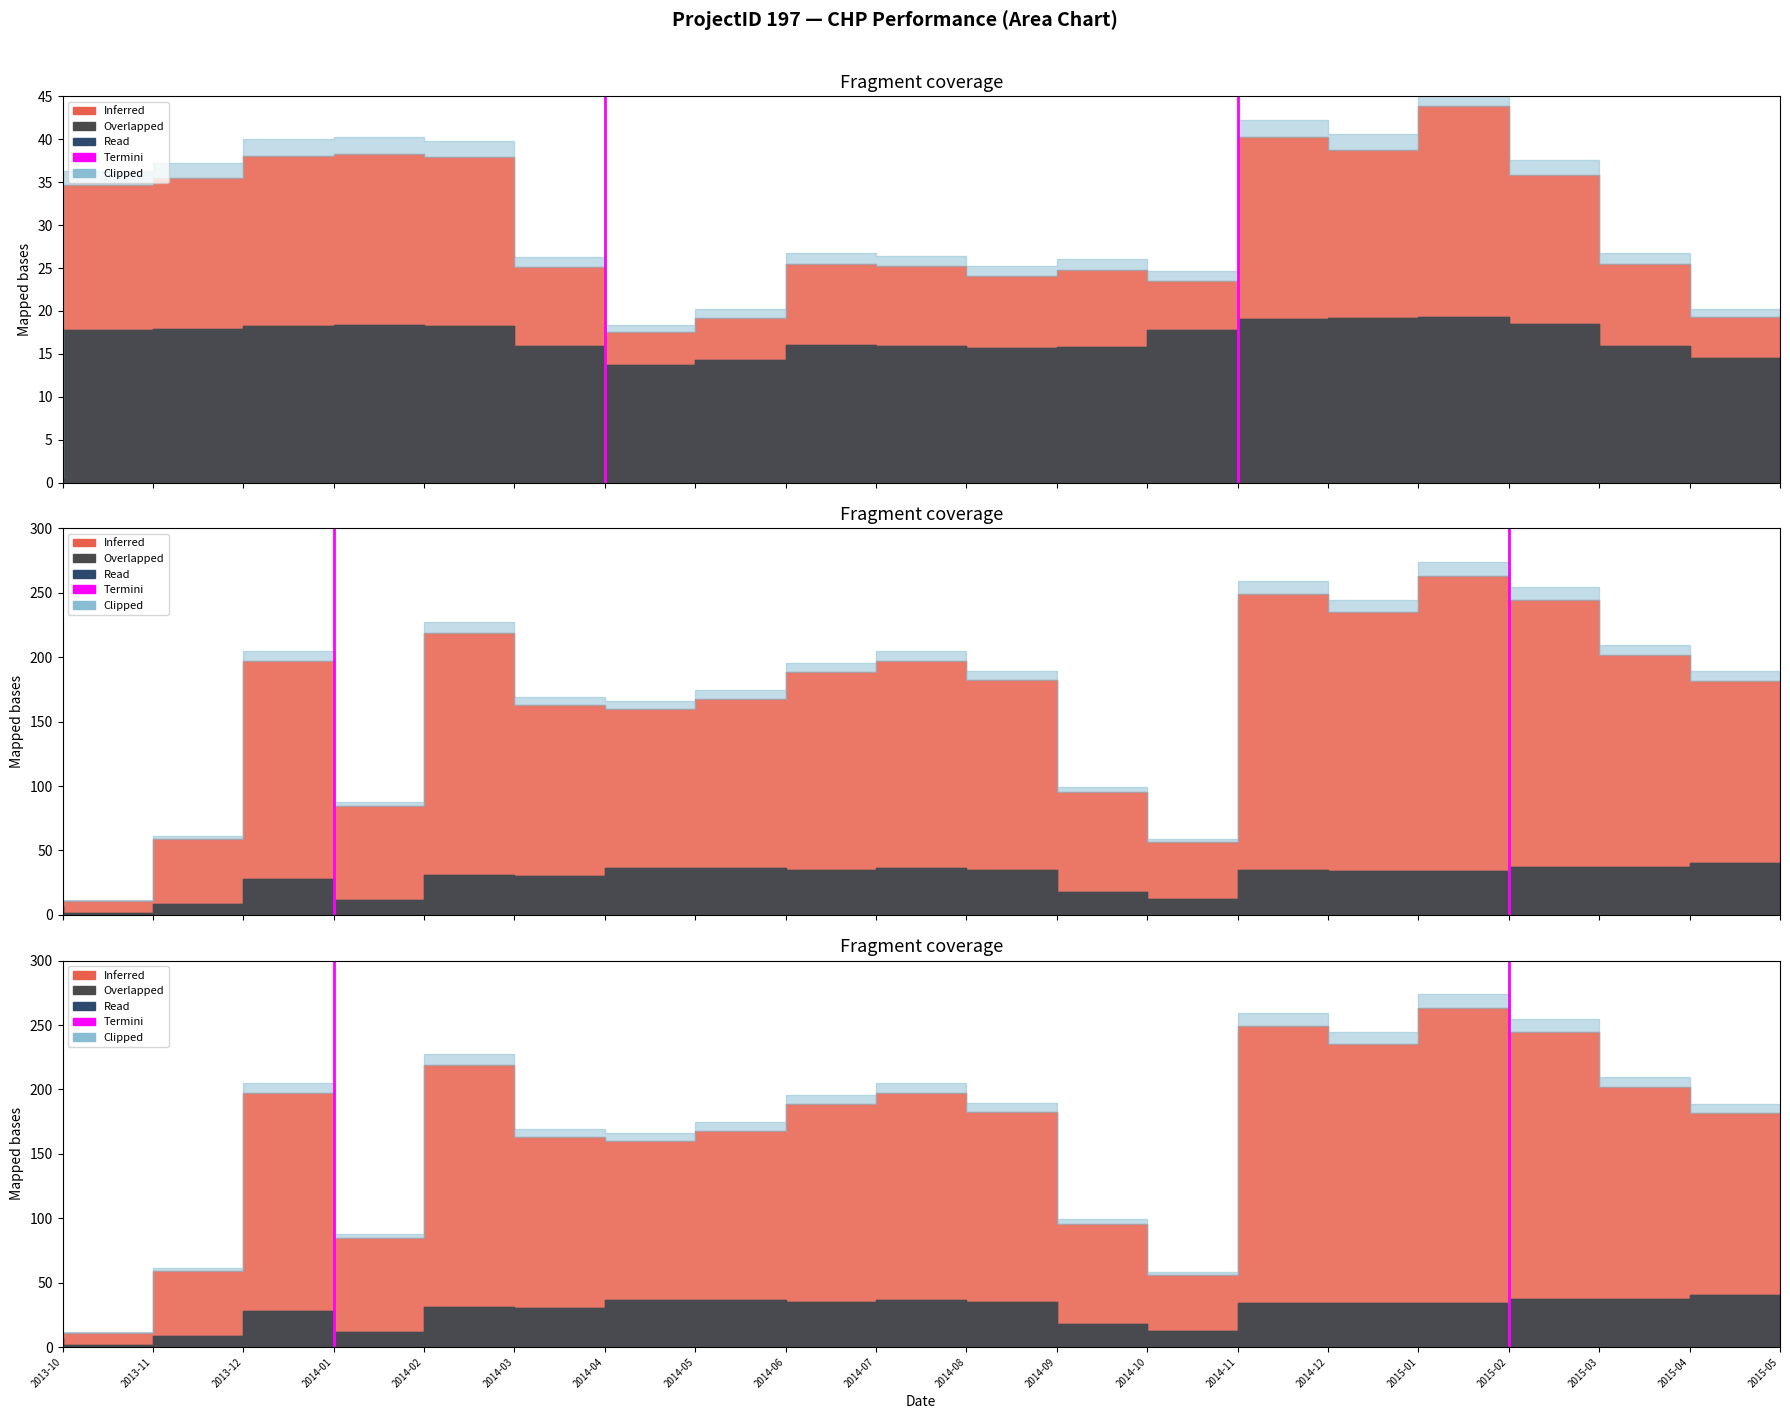

The value at 2014-04 is 1. True or false?

False